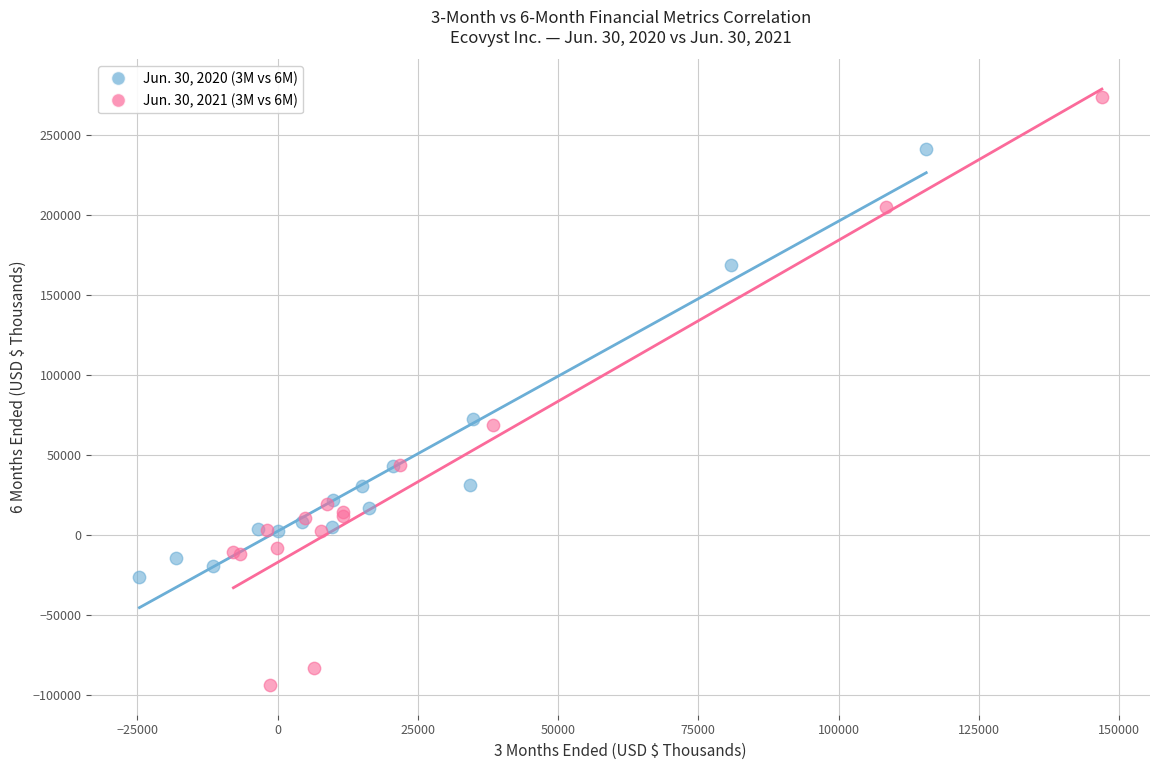

Which series contains the lowest Y value?

Jun. 30, 2021 (3M vs 6M)